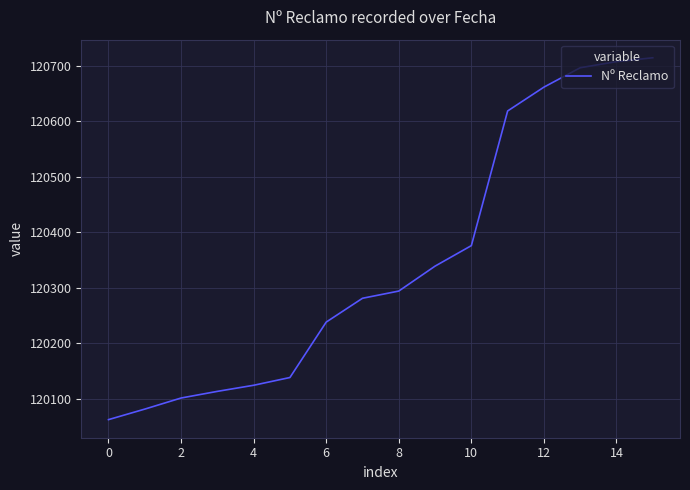

What is the greatest value displayed?

120715